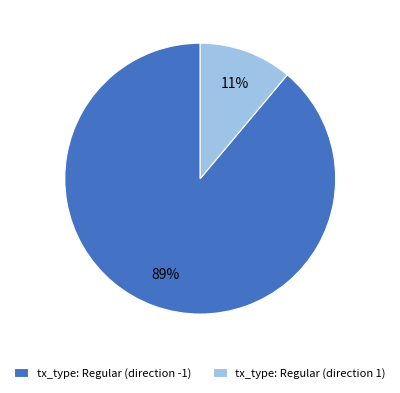

Rank the categories by value from lowest to highest.

tx_type: Regular (direction 1), tx_type: Regular (direction -1)